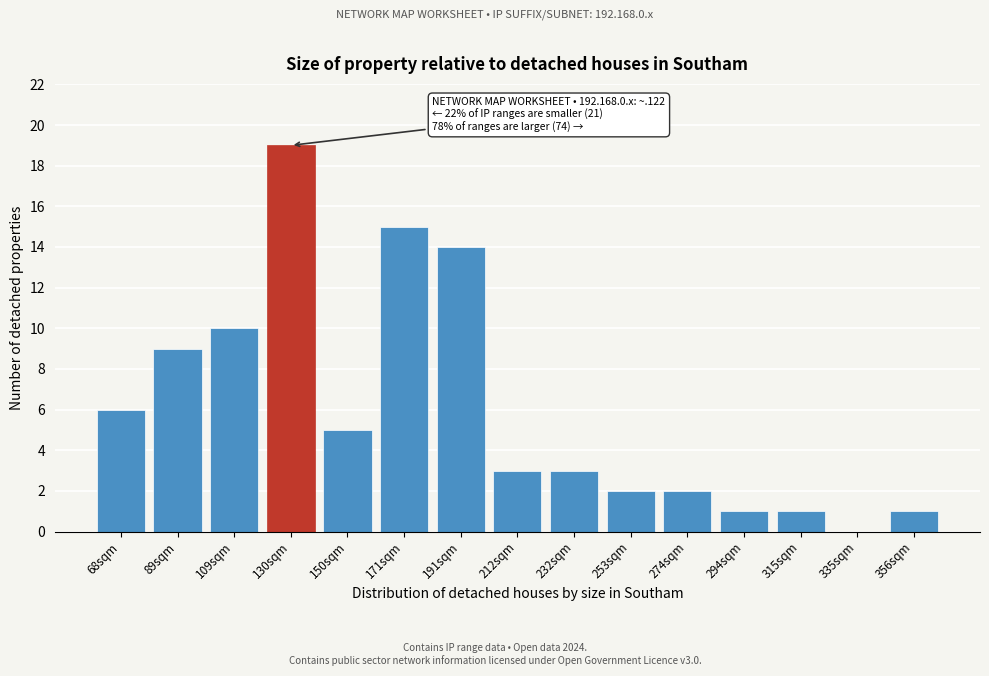

Reading left to right, extract all data points from this chart.

68sqm=6	89sqm=9	109sqm=10	130sqm=19	150sqm=5	171sqm=15	191sqm=14	212sqm=3	232sqm=3	253sqm=2	274sqm=2	294sqm=1	315sqm=1	335sqm=0	356sqm=1